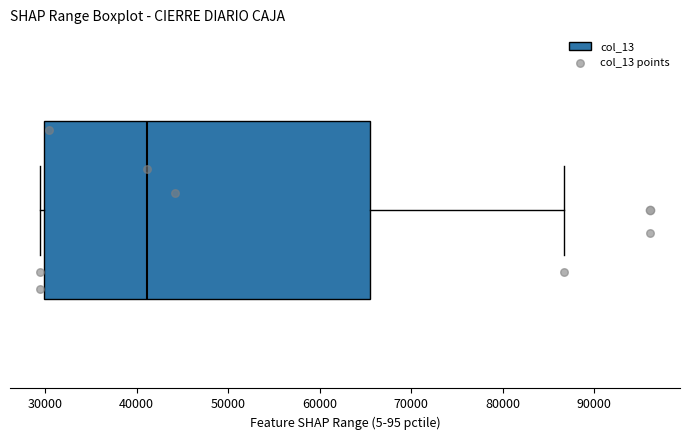

Transcribe this box plot: give where the median line is, the range the box spans, and where the two whiskers end, as read against the x-axis. The values are not printed on the chart, so give them approximately, as read against the axis.

median 41000, box 30000 to 65000, whiskers 30000 (just left of the box's left edge) to 87000